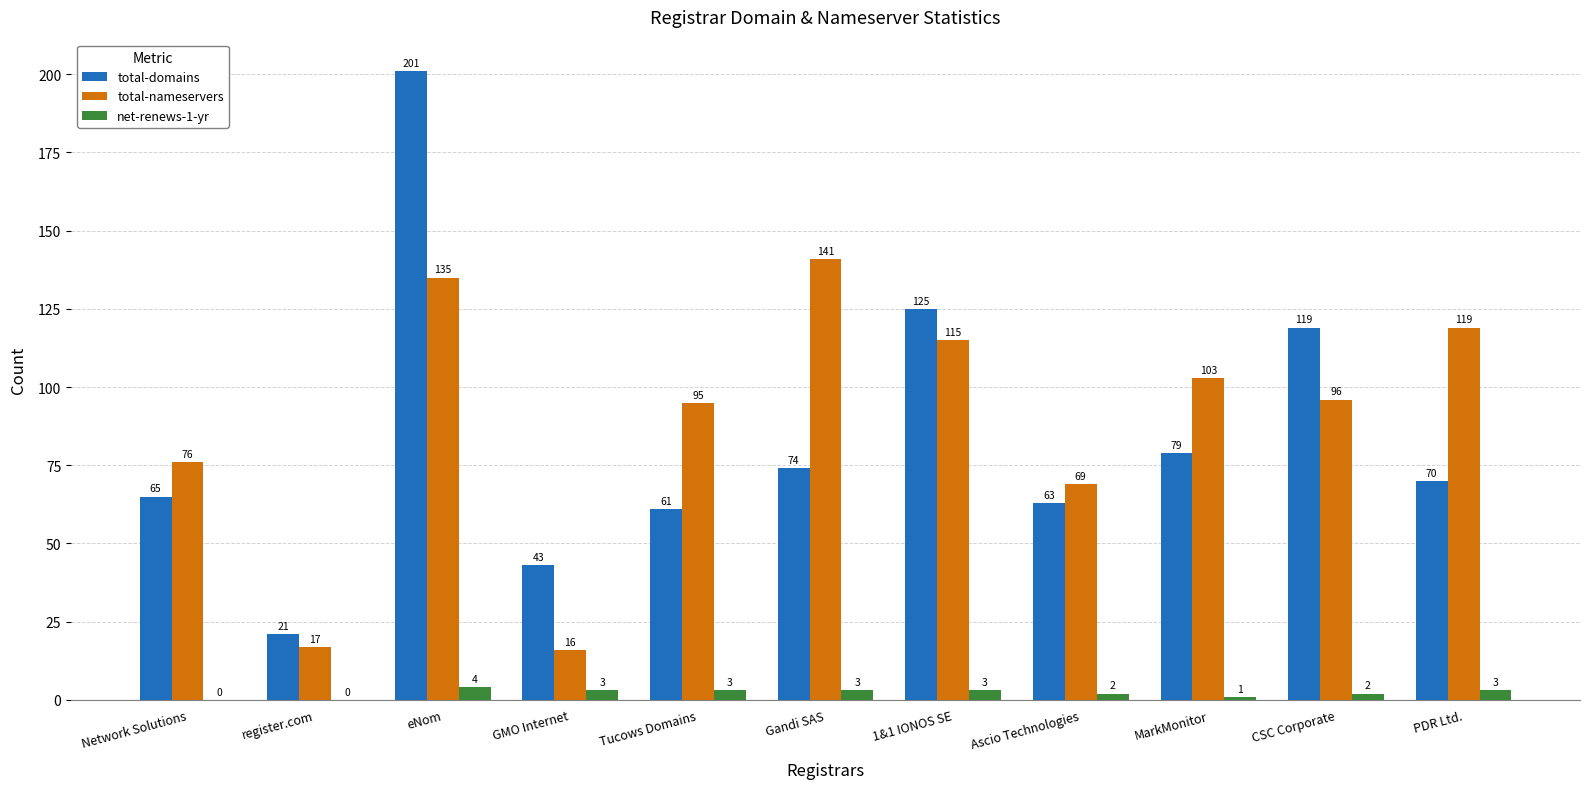

Does the chart contain stacked bars?

No